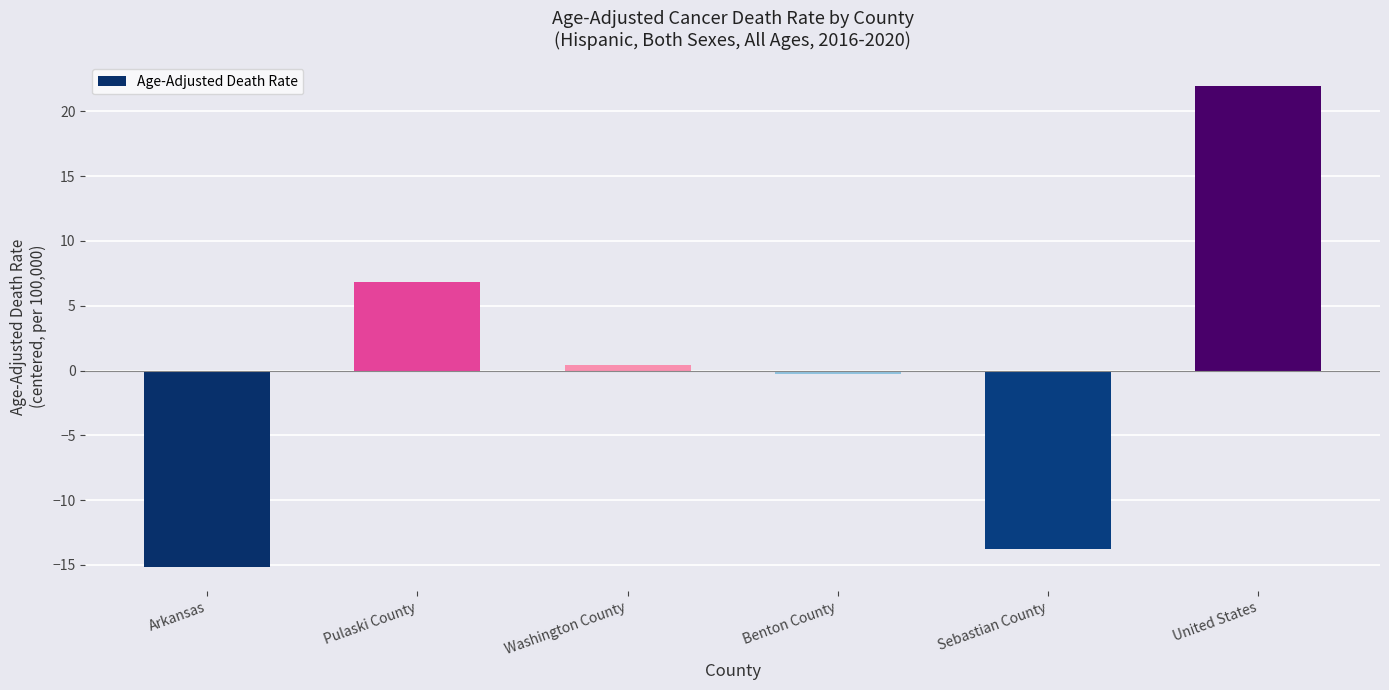

Reading left to right, what are all the values shown in this chart?

-15.2	6.8	0.4	-0.3	-13.8	21.9